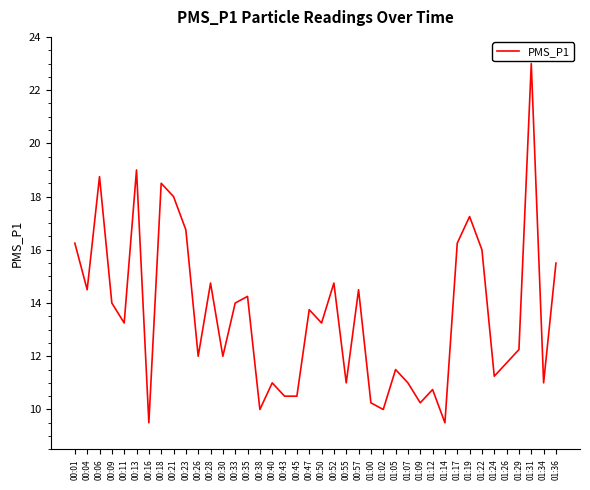

The chart shows a value of 6.3 at 00:43. True or false?

False